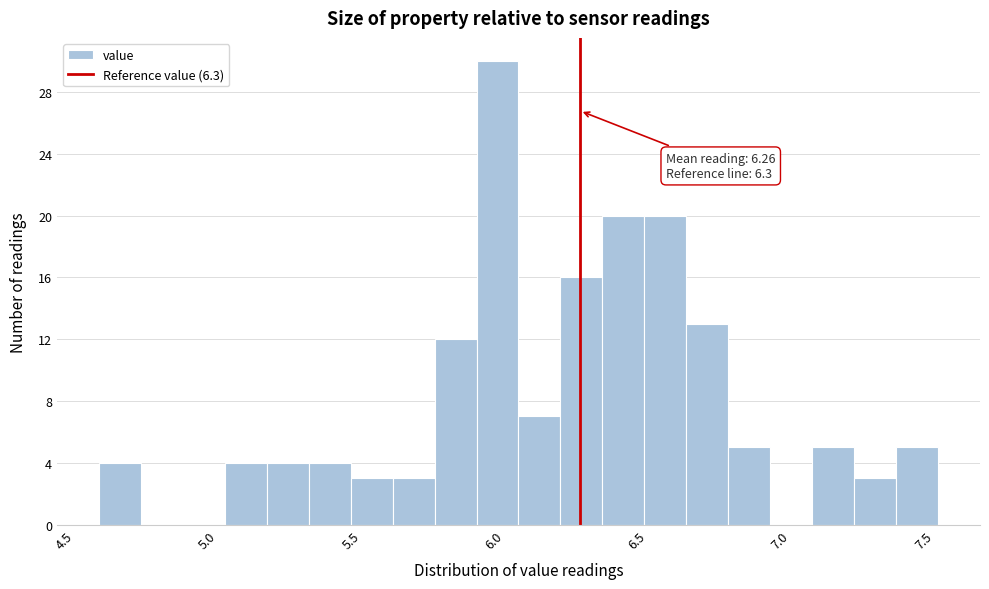

Around what value on the x-axis is the tallest bar? Give the approximate position of its centre, as read against the axis.

6.00